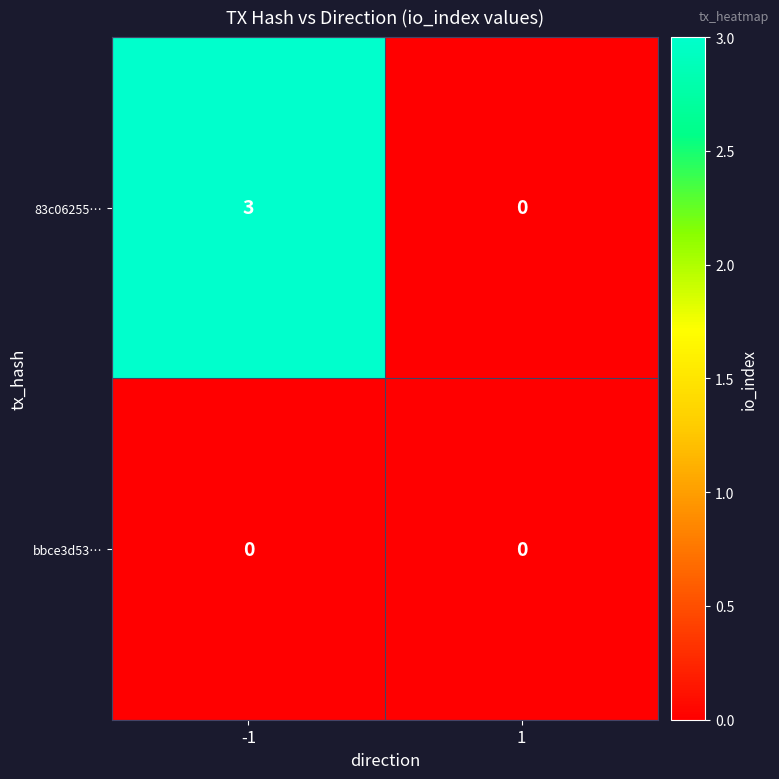

The 83c06255… series shows 3 at -1. True or false?

True